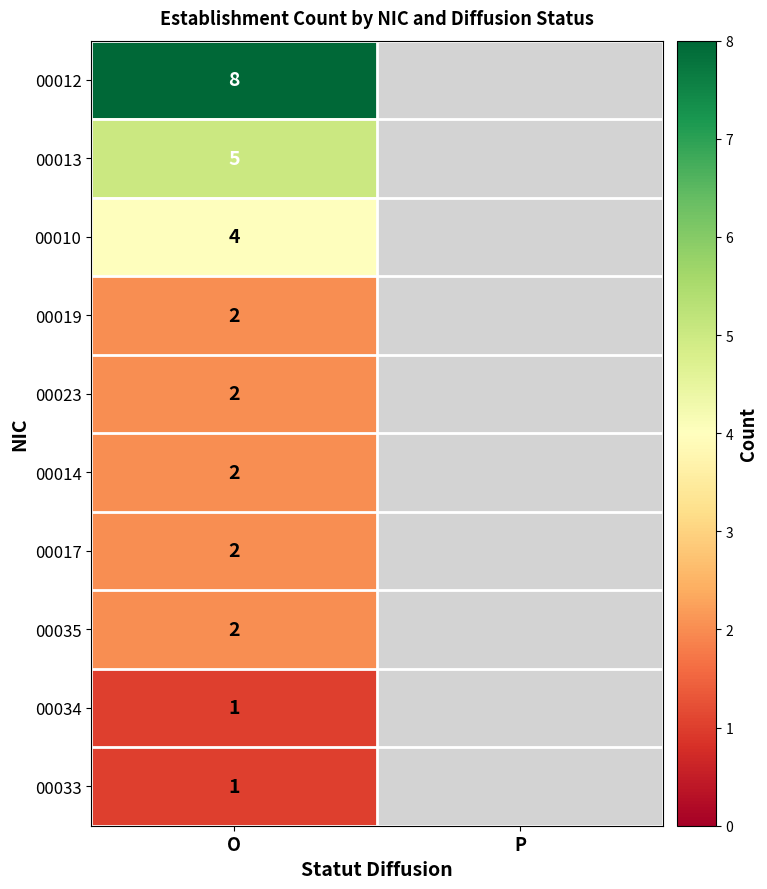

Is it true that 00033 equals 2 at O?

False